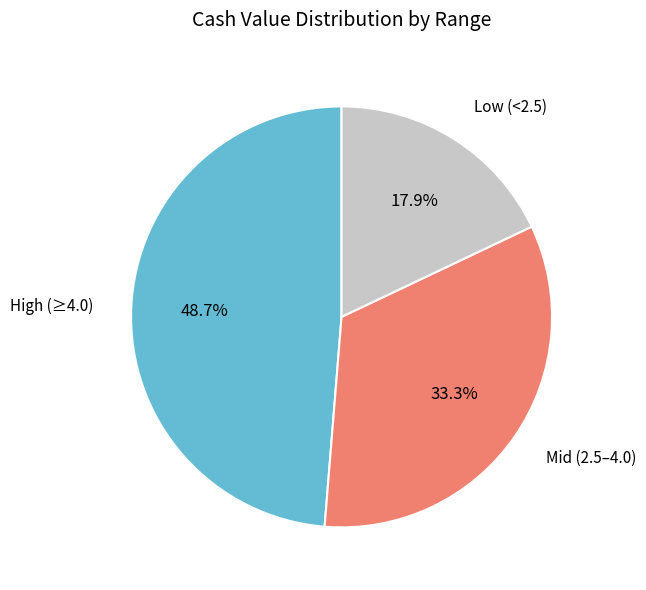

Which category has the smallest portion of the pie?

Low (<2.5)